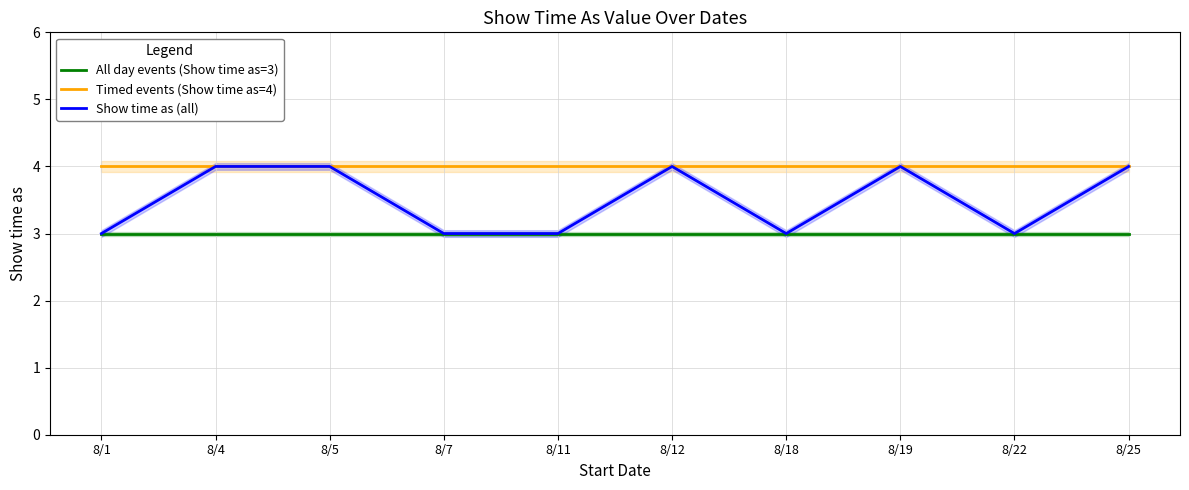

In Show time as (all), how many points are lower than both neighbors (excluding endpoints)?

2